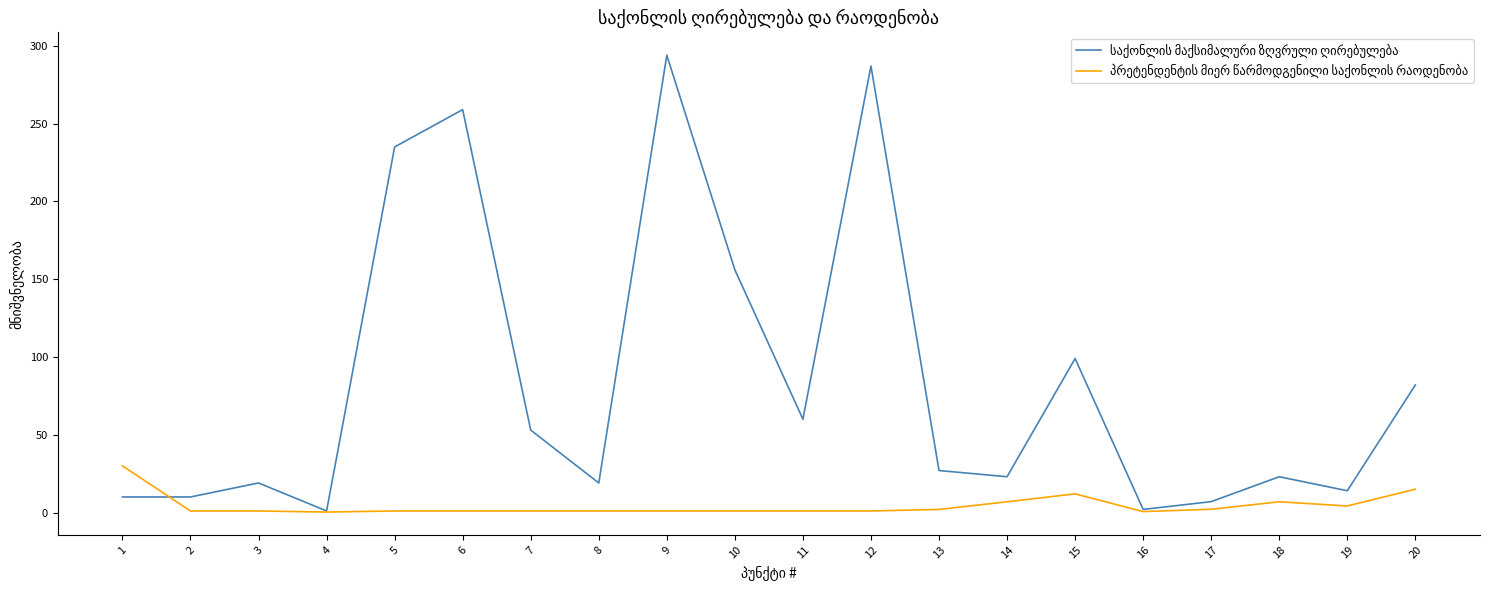

What is the maximum value shown in the chart?

294.0